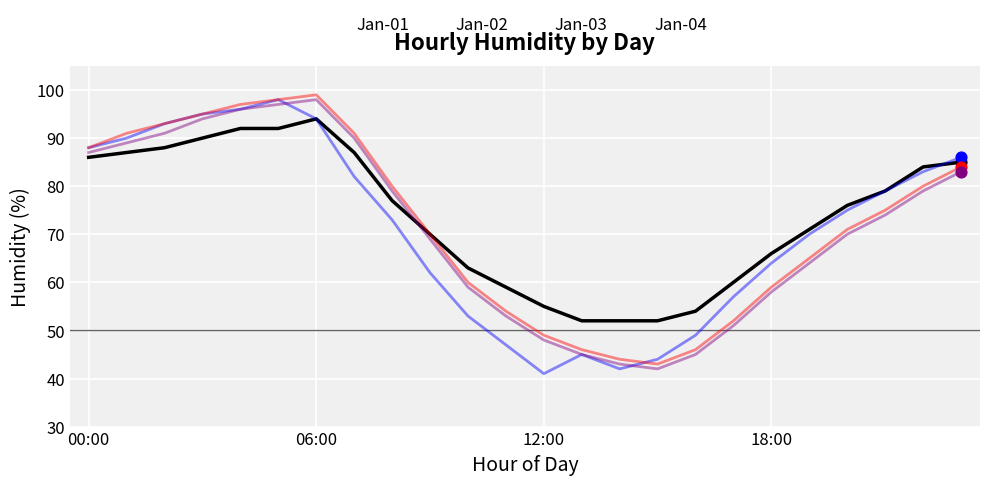

What are all the series names shown in the legend?

Jan-01, Jan-02, Jan-03, Jan-04